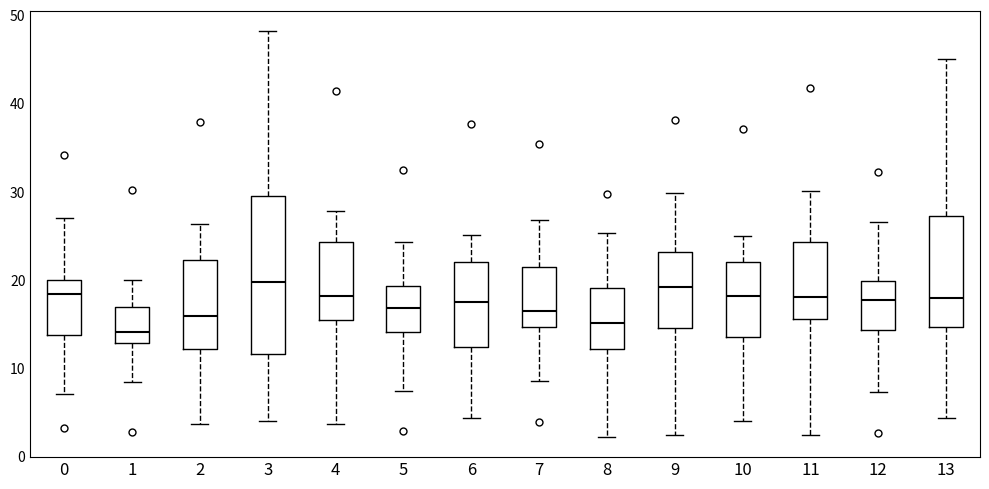

Comparing the boxes themselves (not the whiskers), which one is the tallest?

3